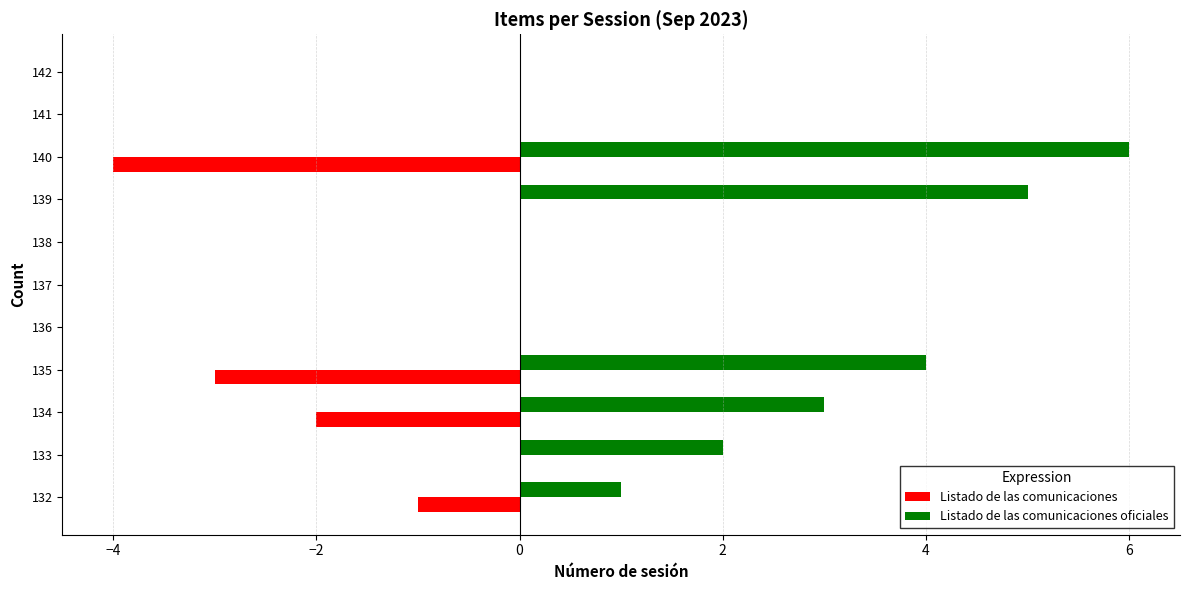

The Listado de las comunicaciones oficiales series shows 2 at 134. True or false?

False